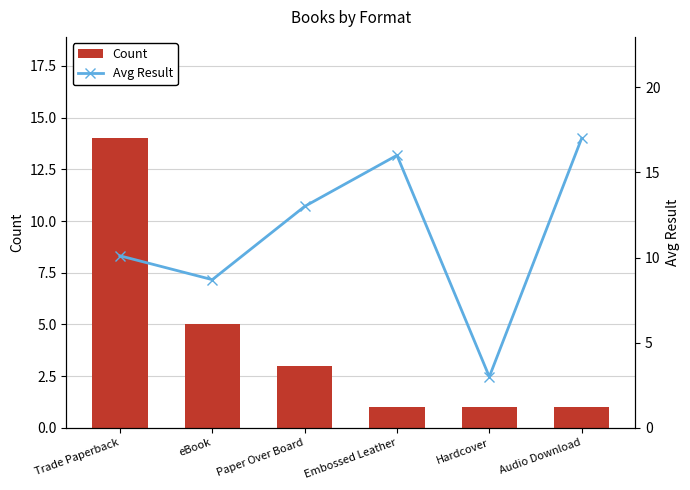

What is the lowest value of the Count series?

1